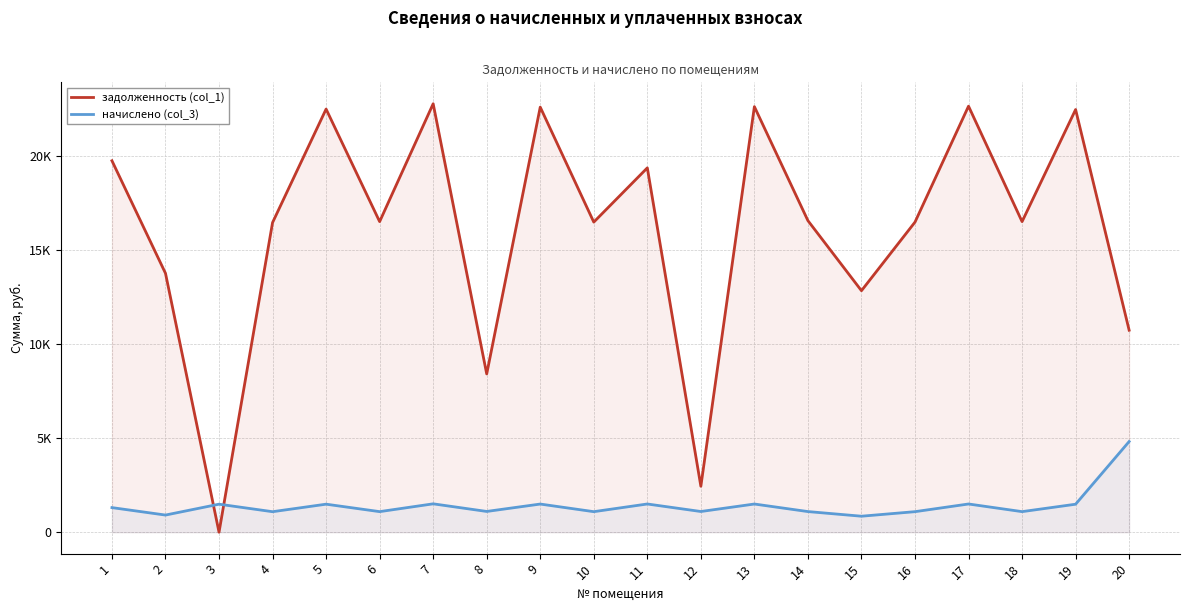

After their last crossing, which series has the higher values: задолженность (col_1) or начислено (col_3)?

задолженность (col_1)